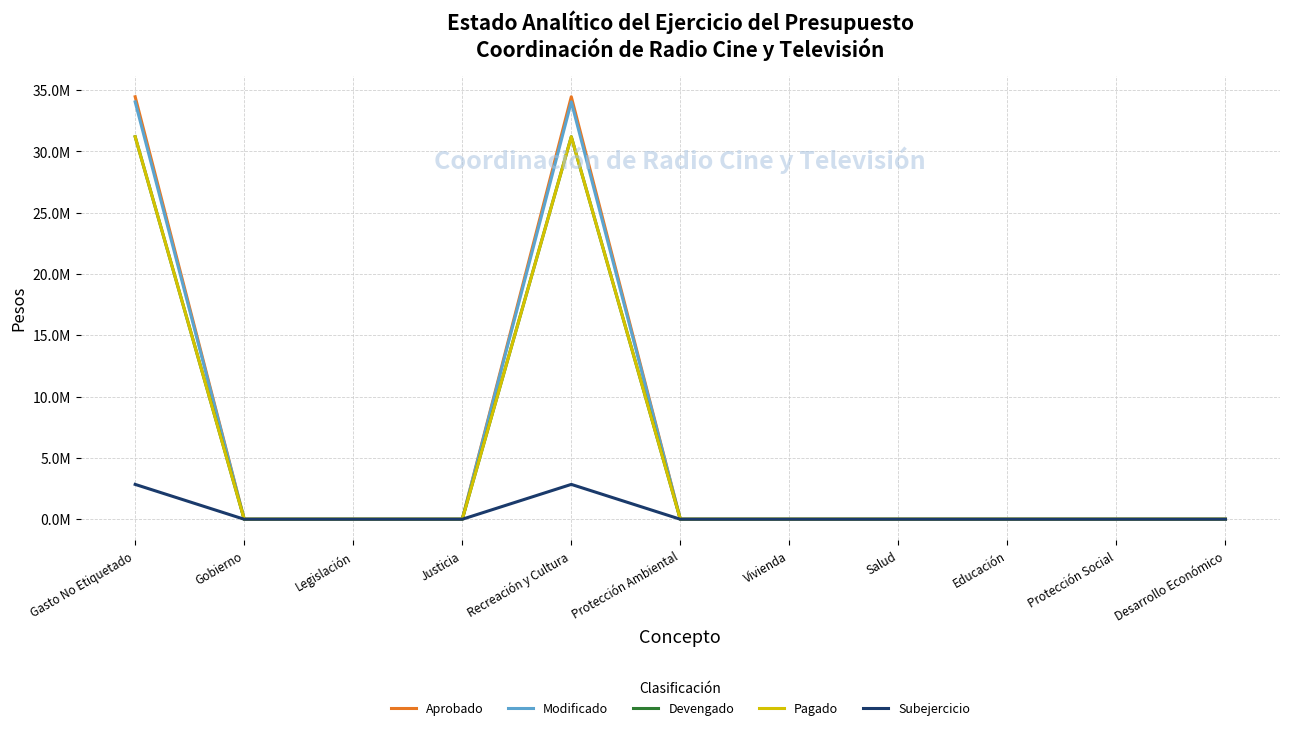

Rank the series by their maximum value, from highest to lowest.

Aprobado, Modificado, Devengado, Pagado, Subejercicio